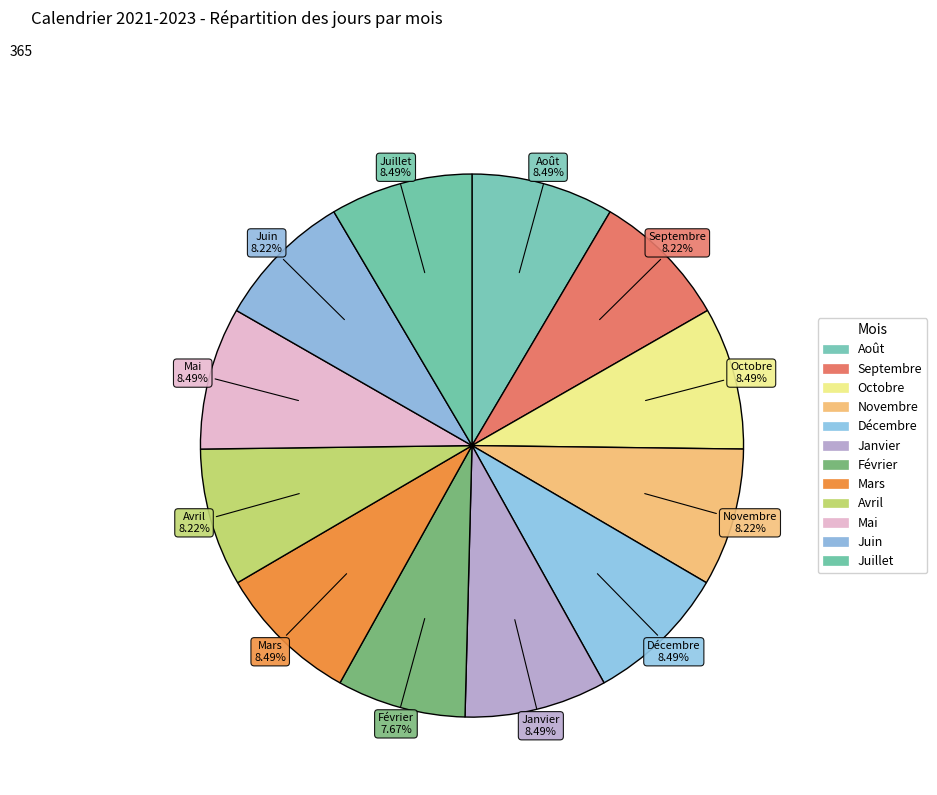

What percentage is the Juillet slice, to the nearest percent?

8%